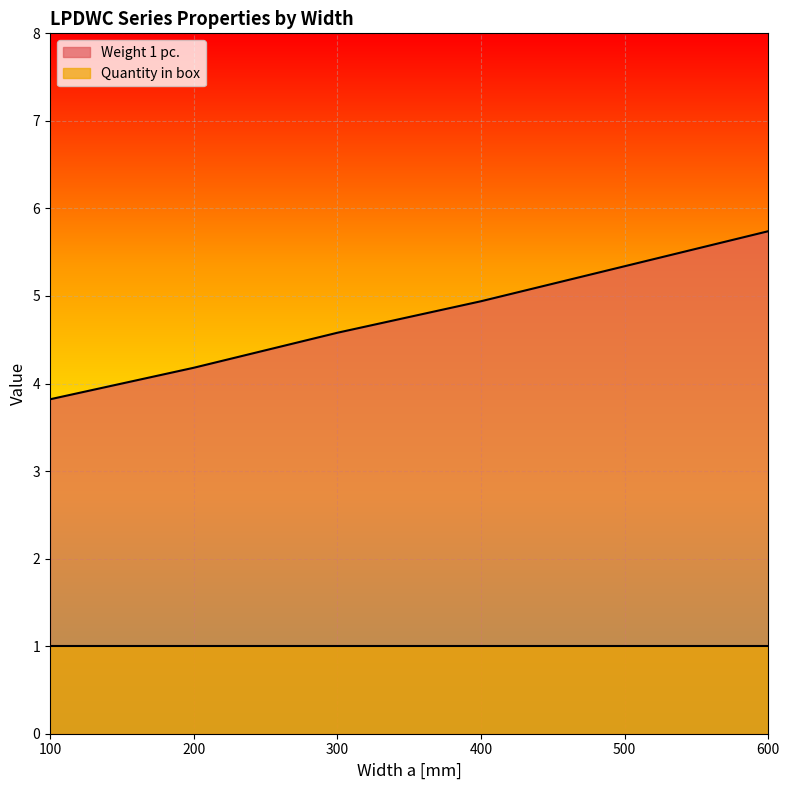

Between 400 and 200, which is larger?

400